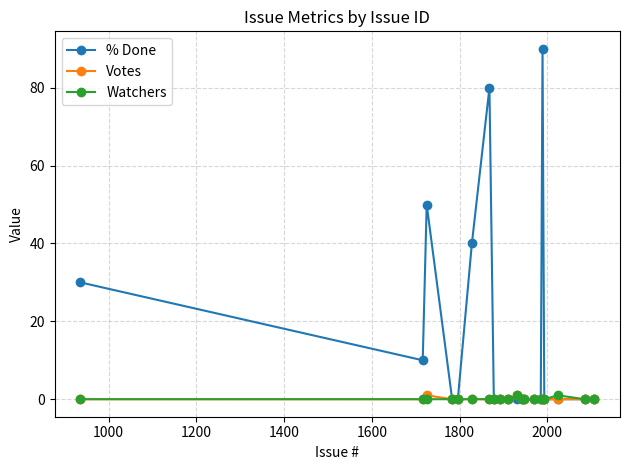

At how many categories does at least one series exceed 46?

3